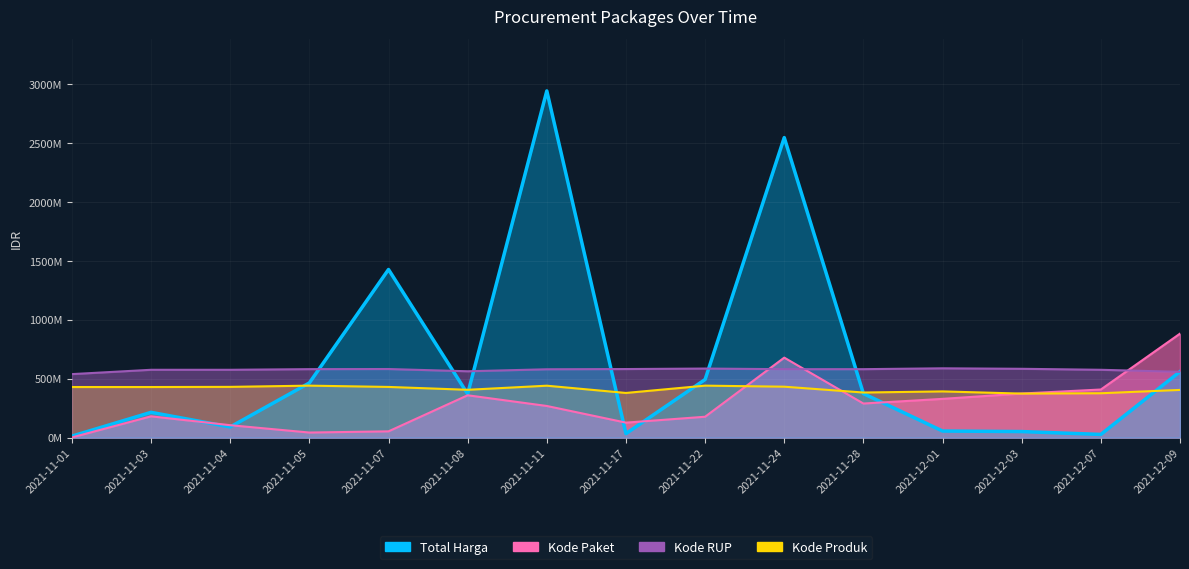

The Kode RUP series shows 562865477.6 at 2021-11-08. True or false?

True